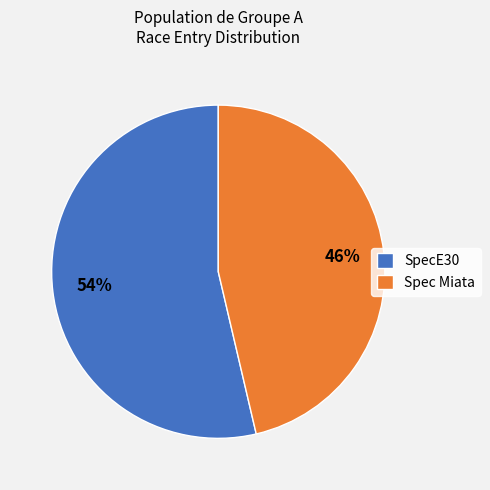

Combined, do Spec Miata and SpecE30 account for over 50%?

Yes